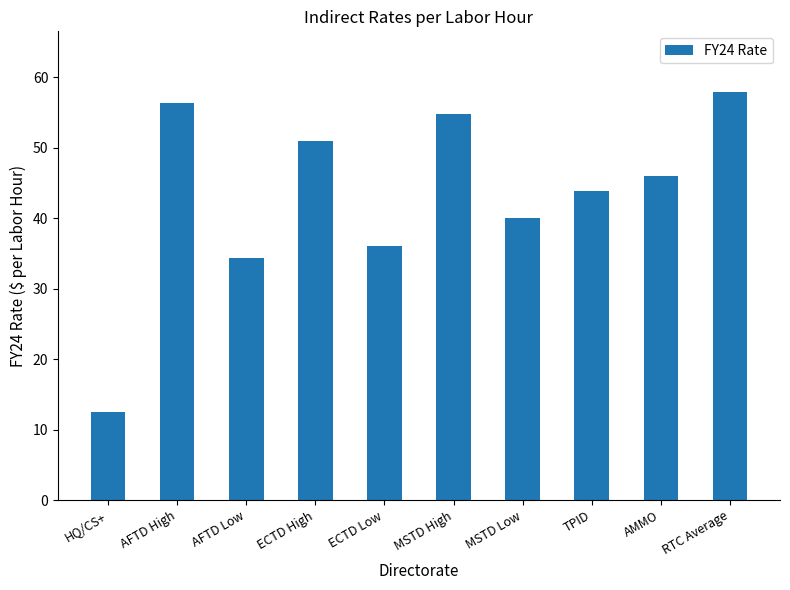

Does the chart contain any negative values?

No